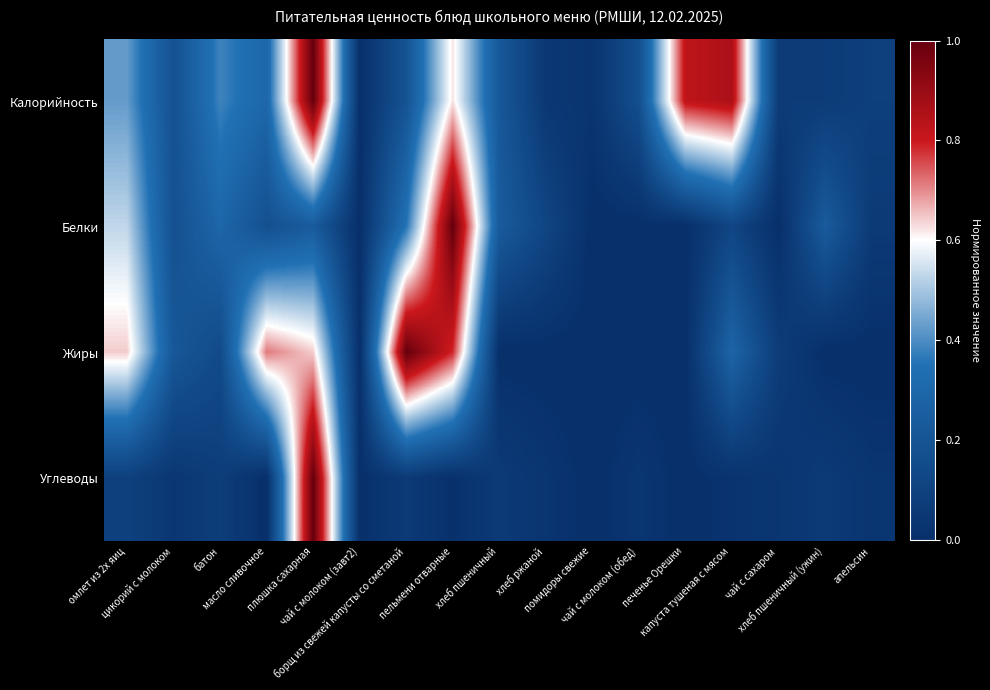

Reading left to right, list all the values displayed in this chart.

Калорийность: омлет из 2х яиц=0.4	цикорий с молоком=0.2	батон=0.4	масло сливочное=0.3	плюшка сахарная=1.0	чай с молоком (завт2)=0.0	борщ из свежей капусты со сметаной=0.2	пельмени отварные=0.6	хлеб пшеничный=0.2	хлеб ржаной=0.0	помидоры свежие=0.0	чай с молоком (обед)=0.2	печенье Орешки=0.8	капуста тушеная с мясом=0.9	чай с сахаром=0.1	хлеб пшеничный (ужин)=0.1	апельсин=0.1
Белки: омлет из 2х яиц=0.5	цикорий с молоком=0.2	батон=0.3	масло сливочное=0.2	плюшка сахарная=0.2	чай с молоком (завт2)=0.0	борщ из свежей капусты со сметаной=0.4	пельмени отварные=1.0	хлеб пшеничный=0.2	хлеб ржаной=0.1	помидоры свежие=0.0	чай с молоком (обед)=0.0	печенье Орешки=0.0	капуста тушеная с мясом=0.1	чай с сахаром=0.0	хлеб пшеничный (ужин)=0.2	апельсин=0.1
Жиры: омлет из 2х яиц=0.6	цикорий с молоком=0.2	батон=0.1	масло сливочное=0.7	плюшка сахарная=0.6	чай с молоком (завт2)=0.0	борщ из свежей капусты со сметаной=1.0	пельмени отварные=0.8	хлеб пшеничный=0.0	хлеб ржаной=0.0	помидоры свежие=0.0	чай с молоком (обед)=0.0	печенье Орешки=0.0	капуста тушеная с мясом=0.3	чай с сахаром=0.1	хлеб пшеничный (ужин)=0.0	апельсин=0.0
Углеводы: омлет из 2х яиц=0.1	цикорий с молоком=0.0	батон=0.1	масло сливочное=0.0	плюшка сахарная=1.0	чай с молоком (завт2)=0.0	борщ из свежей капусты со сметаной=0.1	пельмени отварные=0.0	хлеб пшеничный=0.1	хлеб ржаной=0.0	помидоры свежие=0.0	чай с молоком (обед)=0.0	печенье Орешки=0.0	капуста тушеная с мясом=0.0	чай с сахаром=0.0	хлеб пшеничный (ужин)=0.1	апельсин=0.0